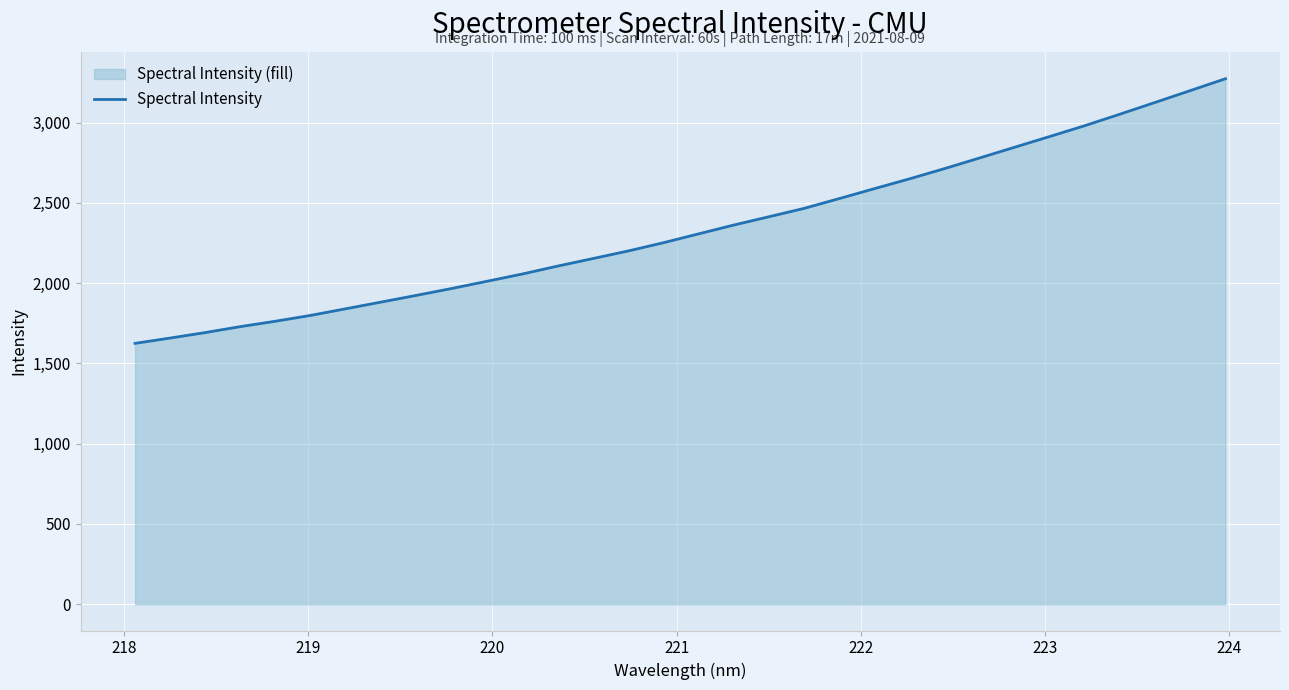

Does the chart display data point markers on the line(s)?

No